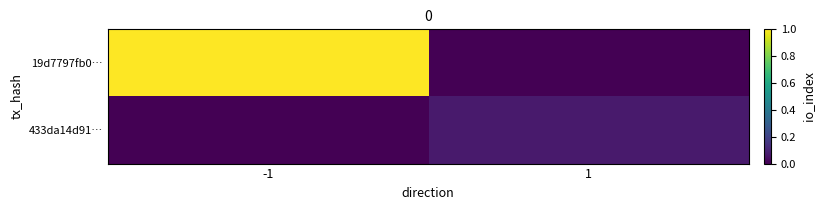

Reading left to right, list all the values displayed in this chart.

19d7797fb0…: -1=1.0	1=0.0
433da14d91…: -1=0.0	1=0.1